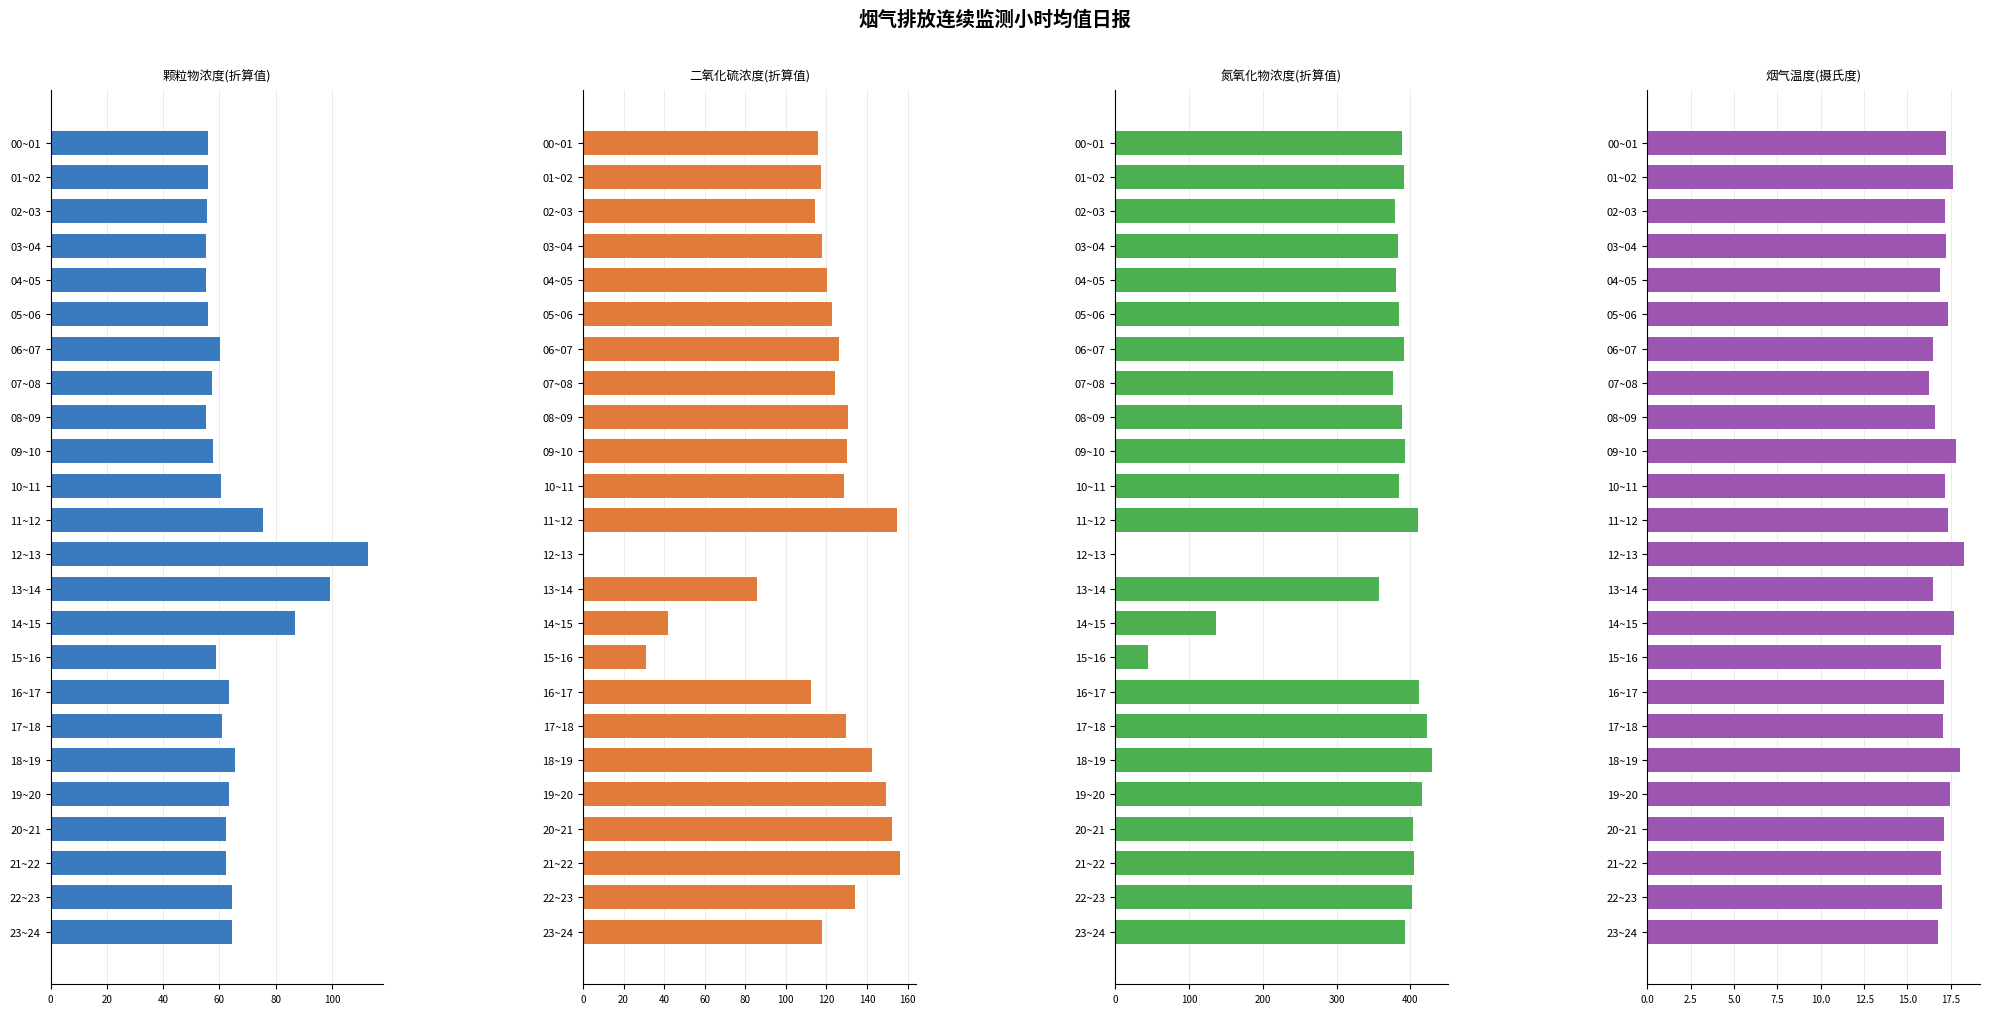

What is the greatest value displayed?

429.3